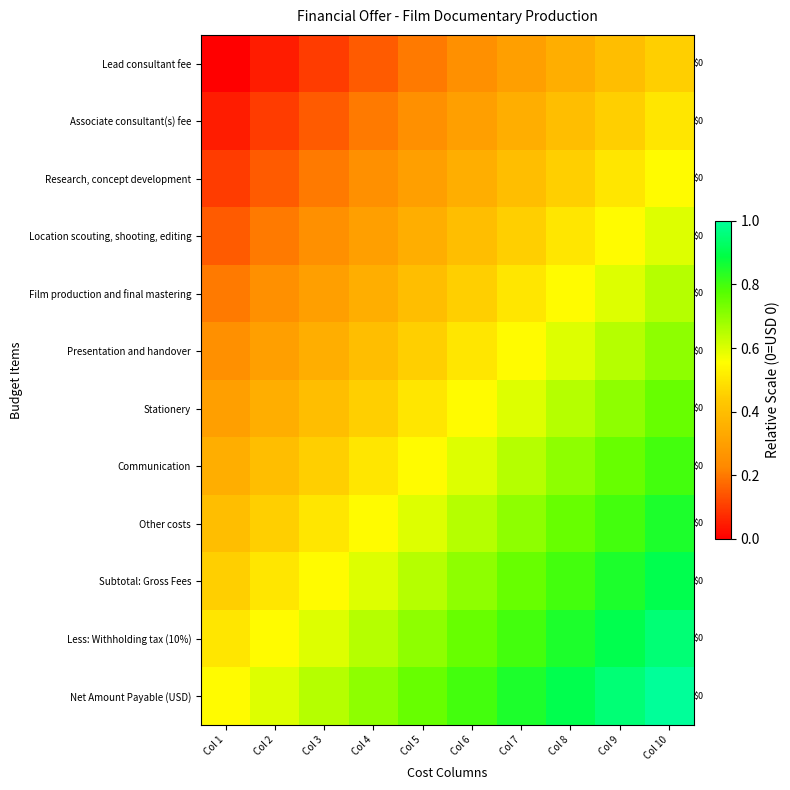

Is the value of Lead consultant fee at Col 3 greater than the value of Less: Withholding tax (10%) at Col 5?

No